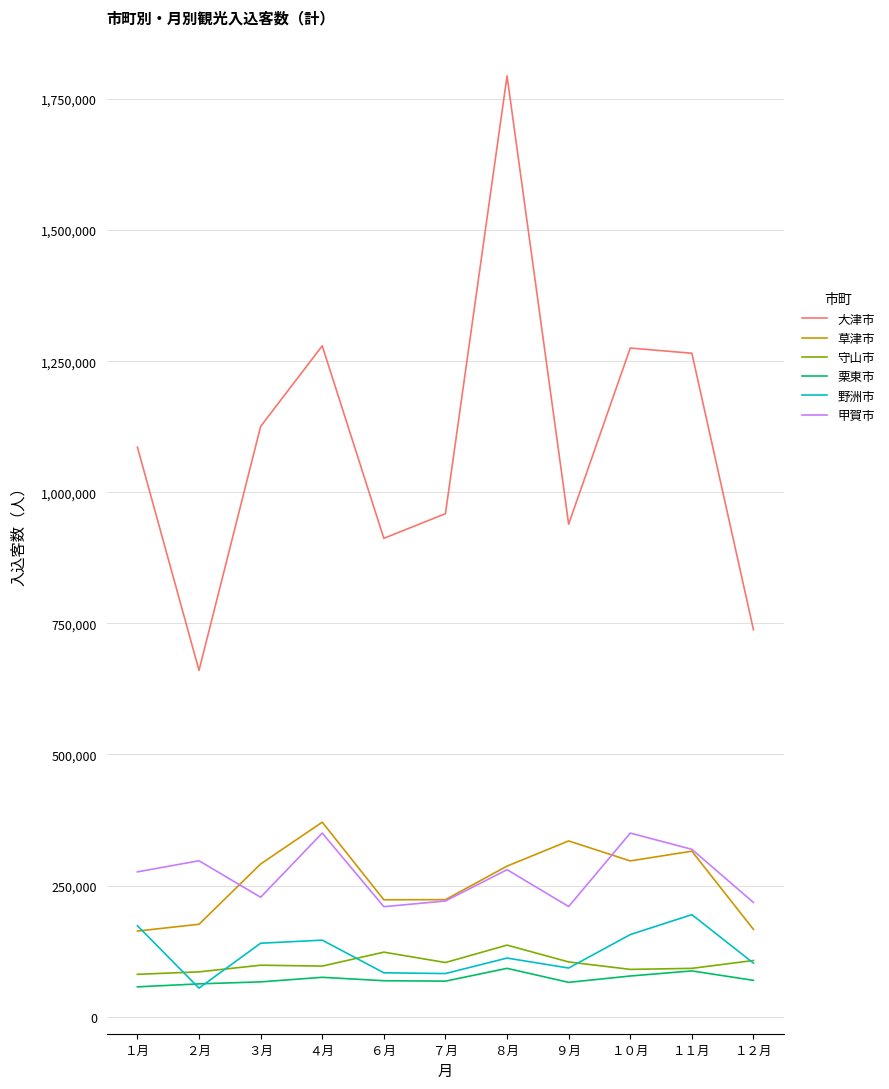

How many lines are shown in the chart?

6